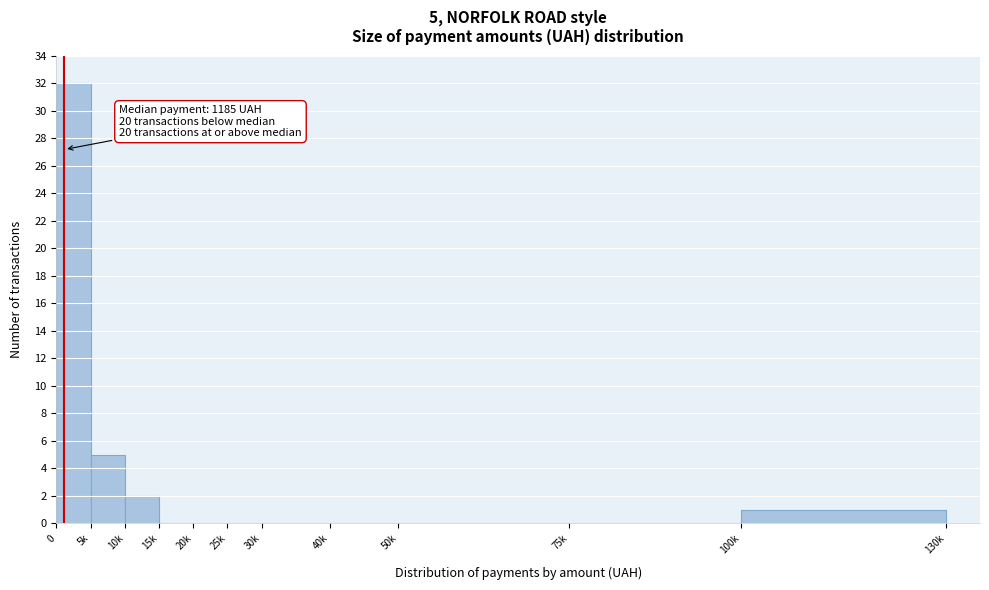

Reading right to left, extract all data points from this chart.

100k=1	75k=0	50k=0	40k=0	30k=0	25k=0	20k=0	15k=0	10k=2	5k=5	0=32